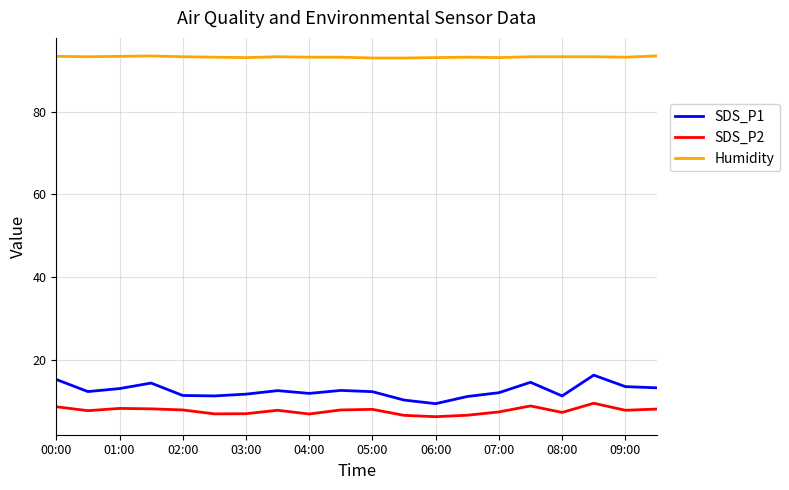

Rank the series by their maximum value, from lowest to highest.

SDS_P2, SDS_P1, Humidity